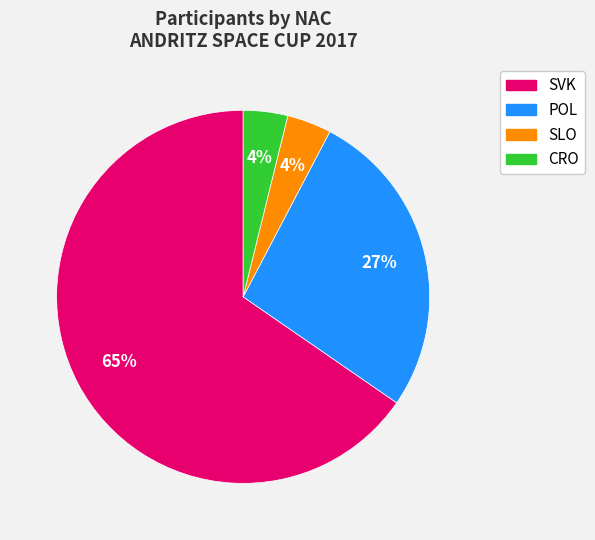

Is it true that SLO is 4% of the pie?

True